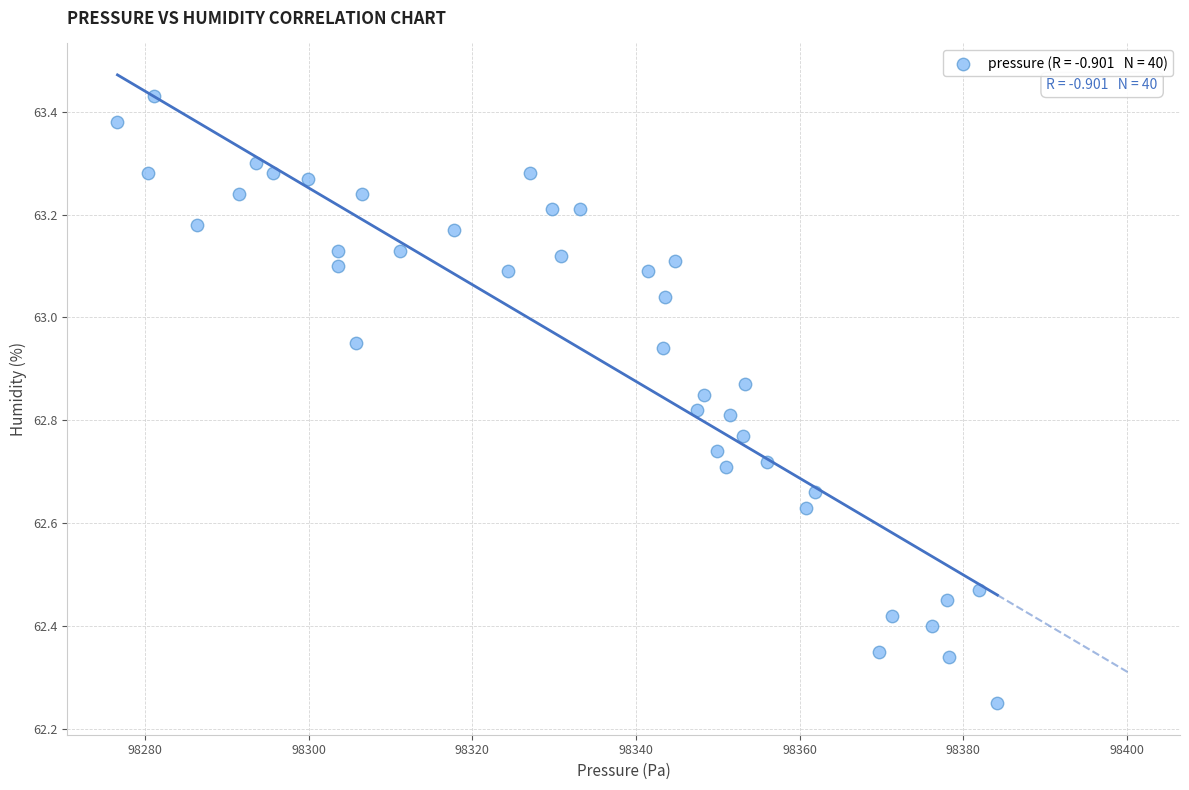

What is the range of X values (max minus min)?

107.6